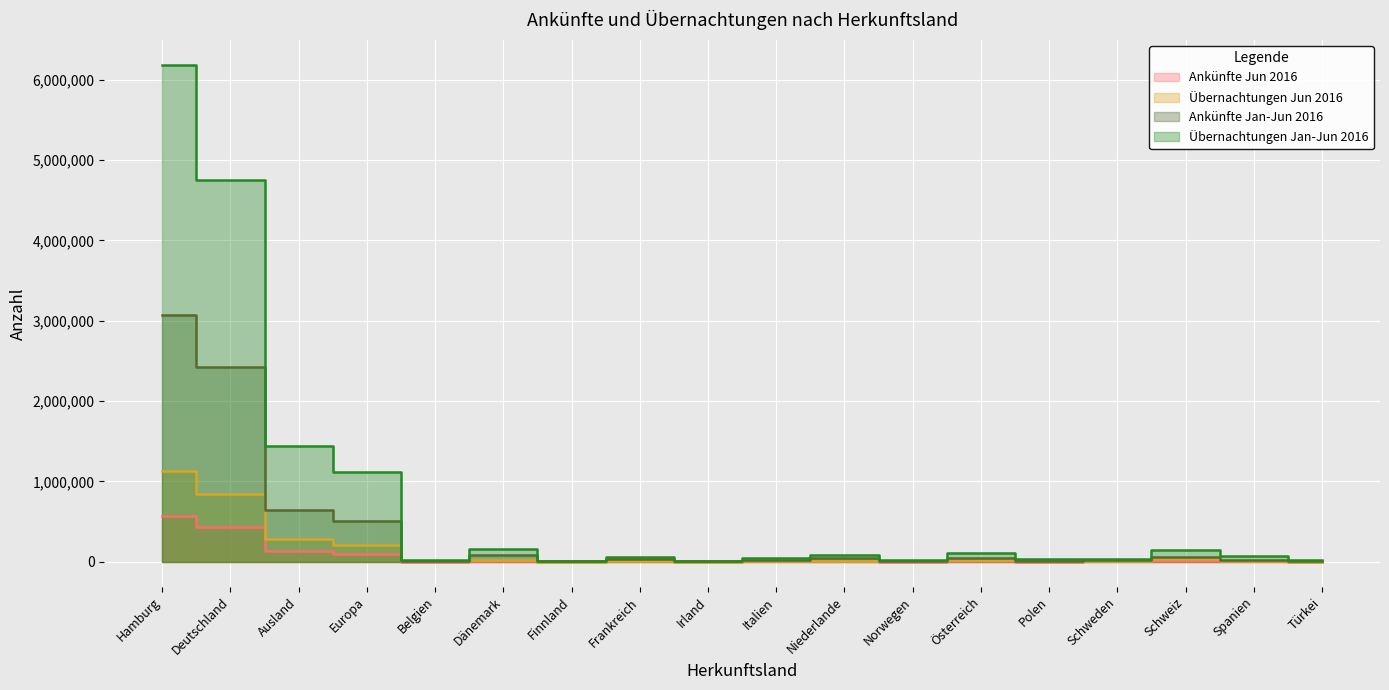

How many data points does each series have?

18